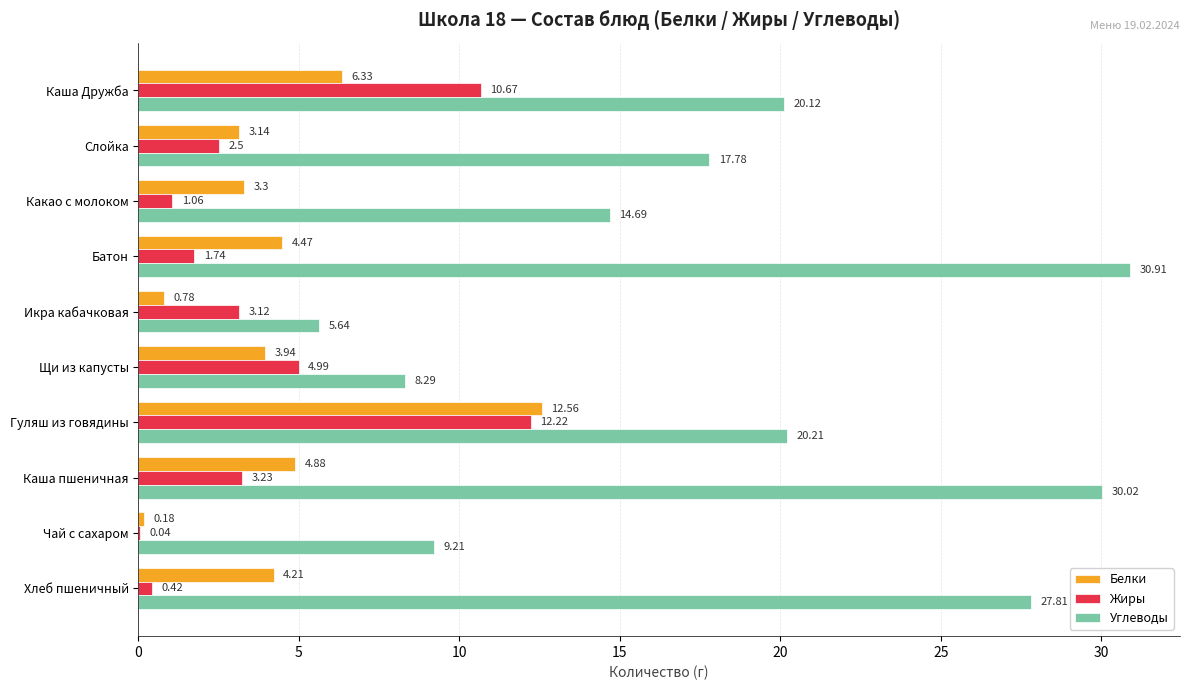

What is the total value across all series at Чай с сахаром?

9.4